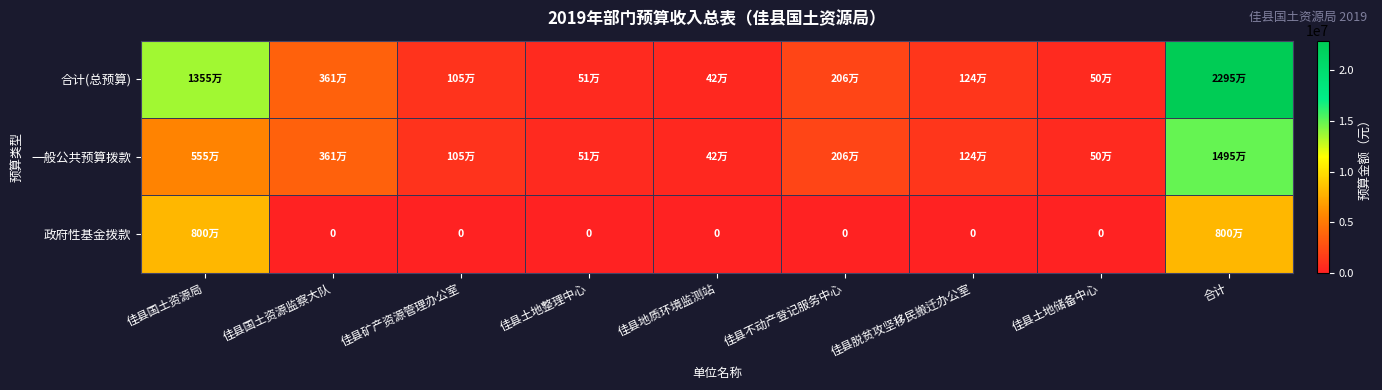

The value of 一般公共预算拨款 at 佳县国土资源监察大队 is 3614034. True or false?

True